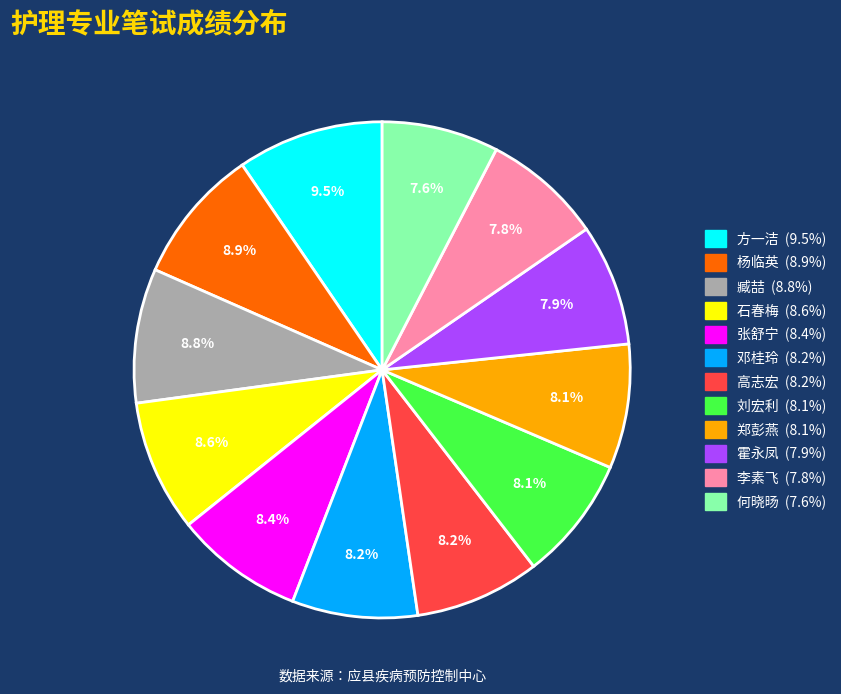

What is the largest slice in the pie chart?

方一洁